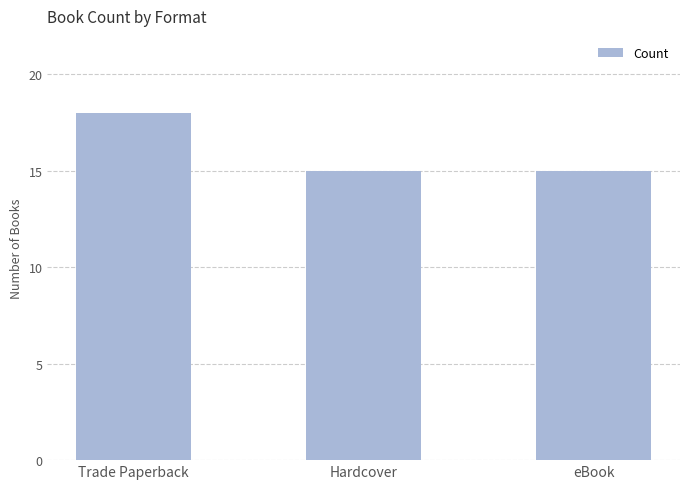

What is the approximate value at Trade Paperback?

18